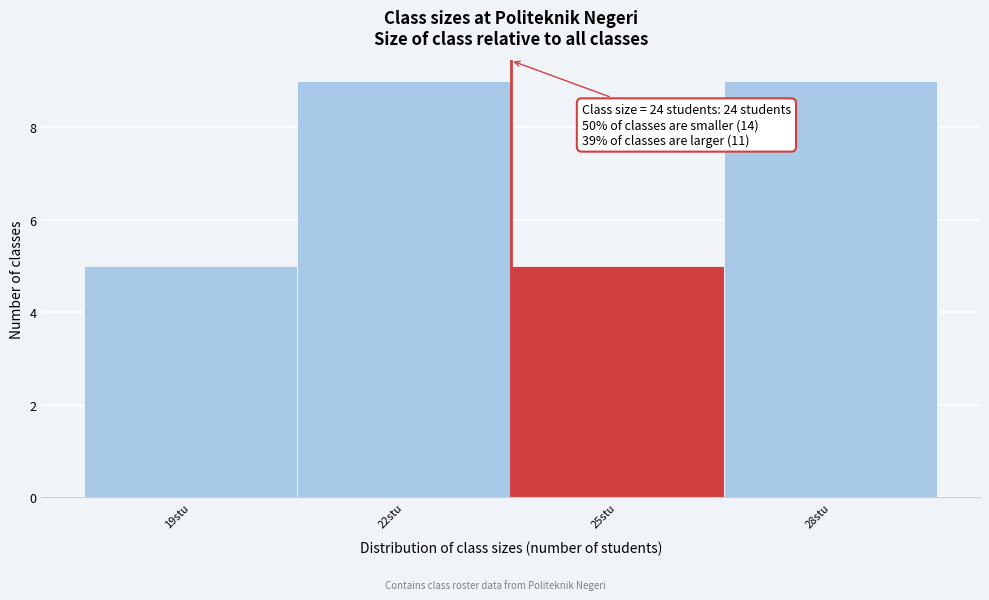

Reading left to right, what are all the values shown in this chart?

19stu=5	22stu=9	25stu=5	28stu=9